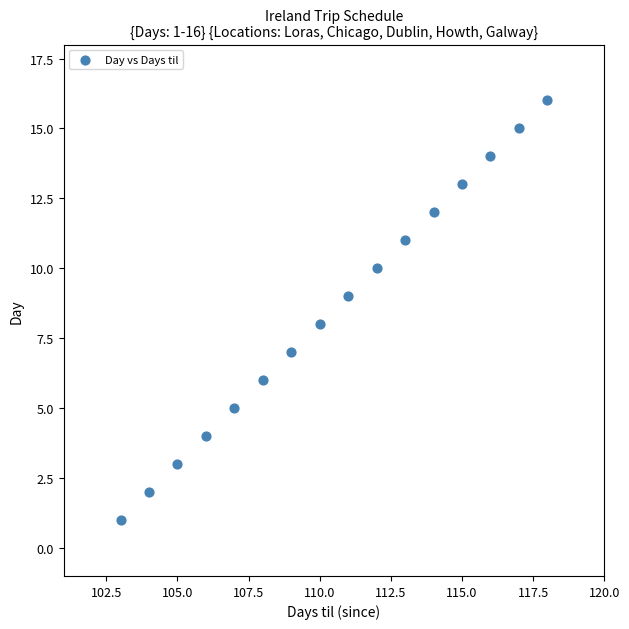

What is the range of Y values (max minus min)?

15